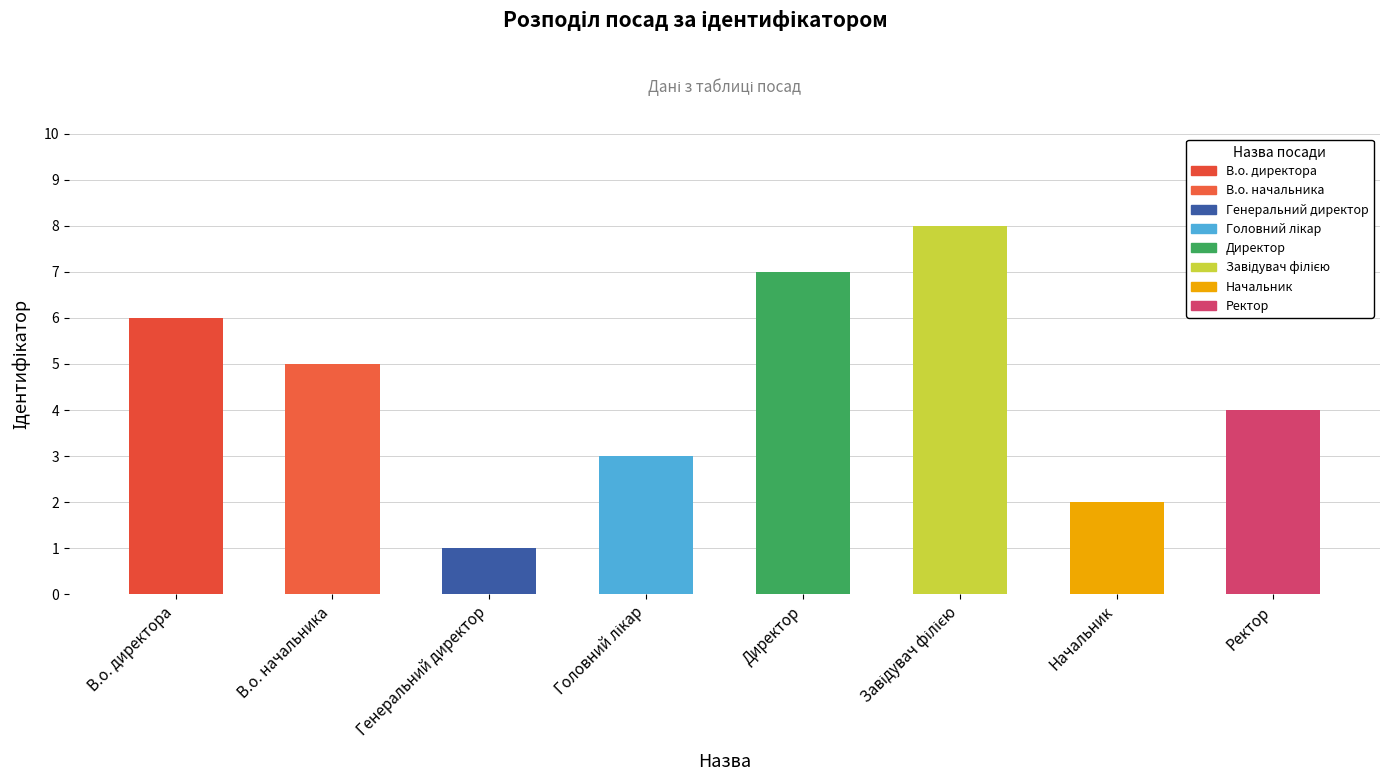

What position from the left is Директор?

5